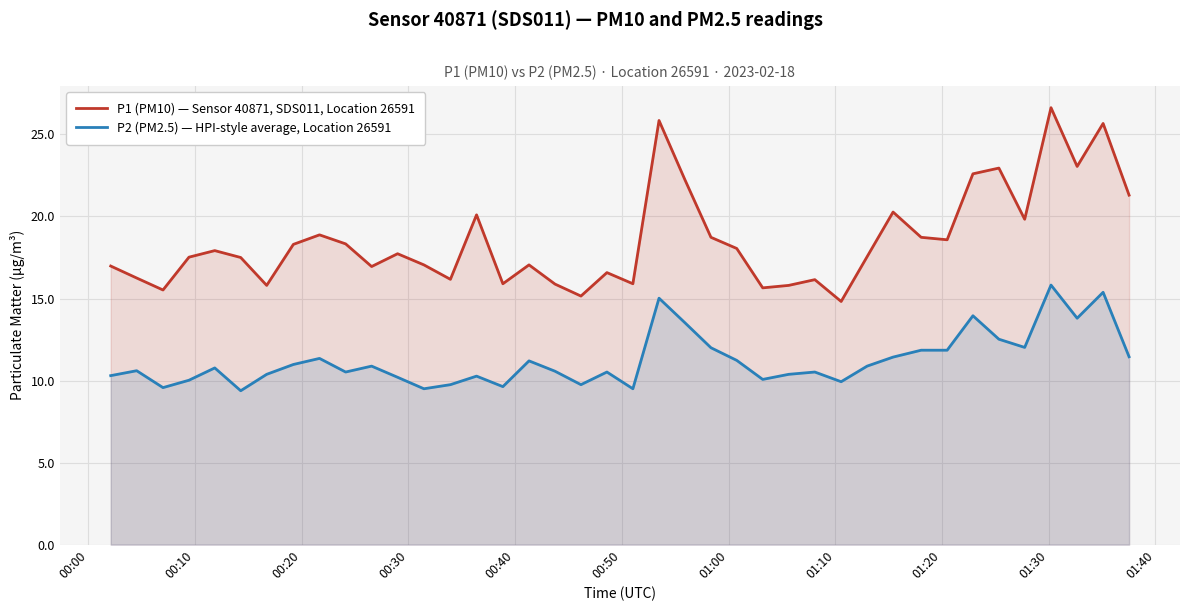

What is the lowest value of the P2 (PM2.5) — HPI-style average, Location 26591 series?

9.4